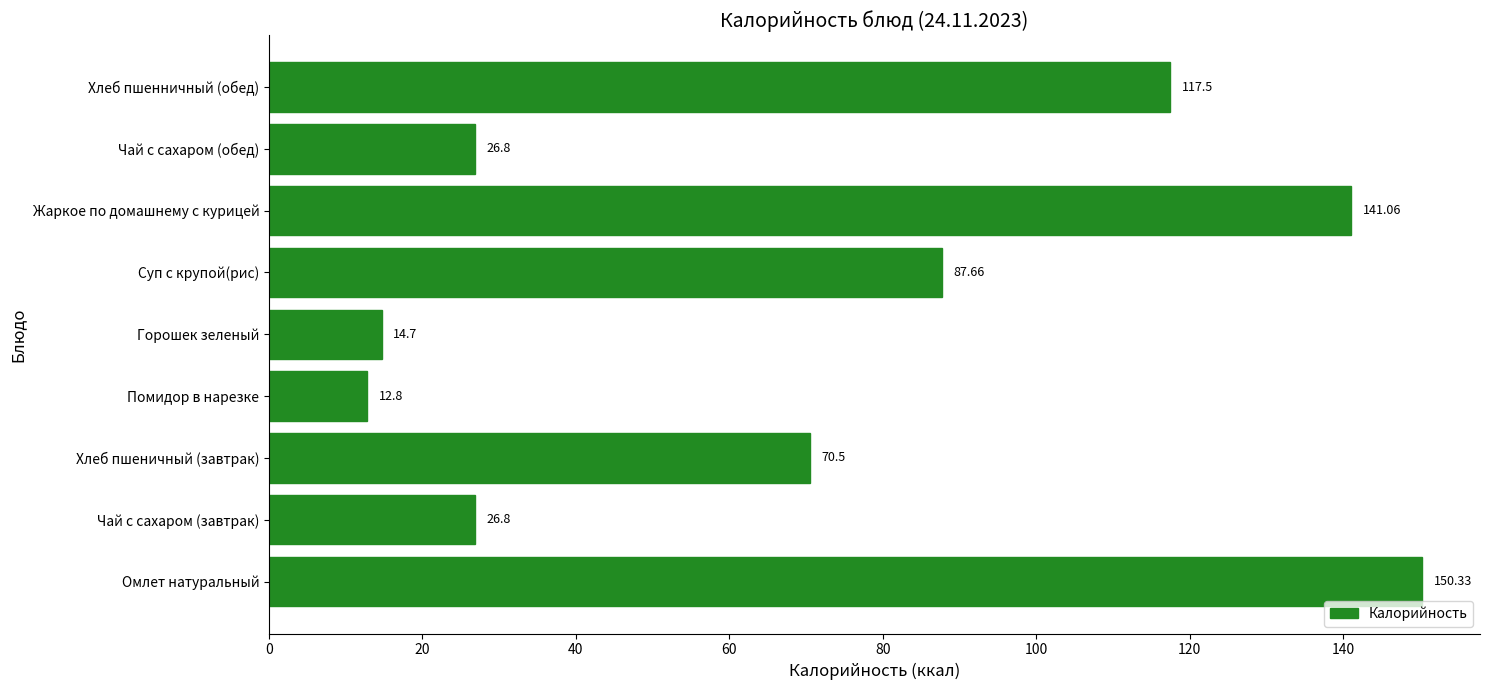

At which label is the value closest to 81?

Суп с крупой(рис)